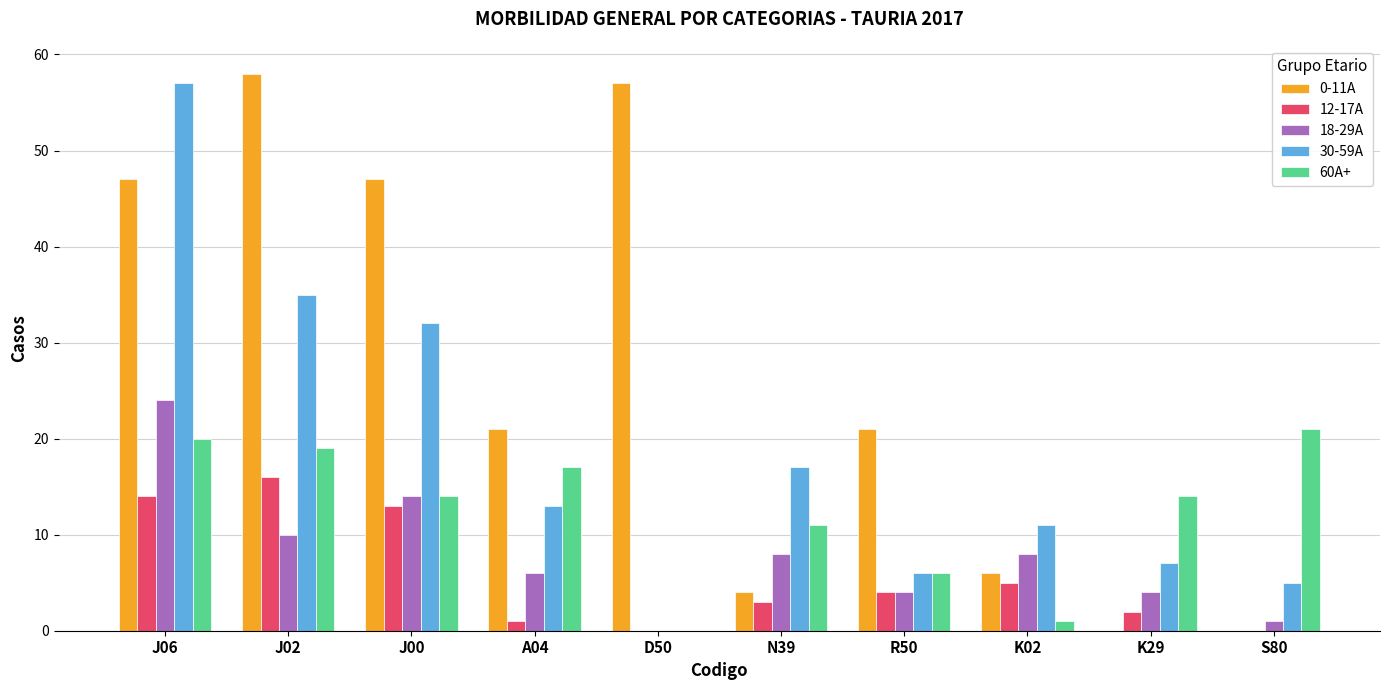

How many series are shown in this chart?

5